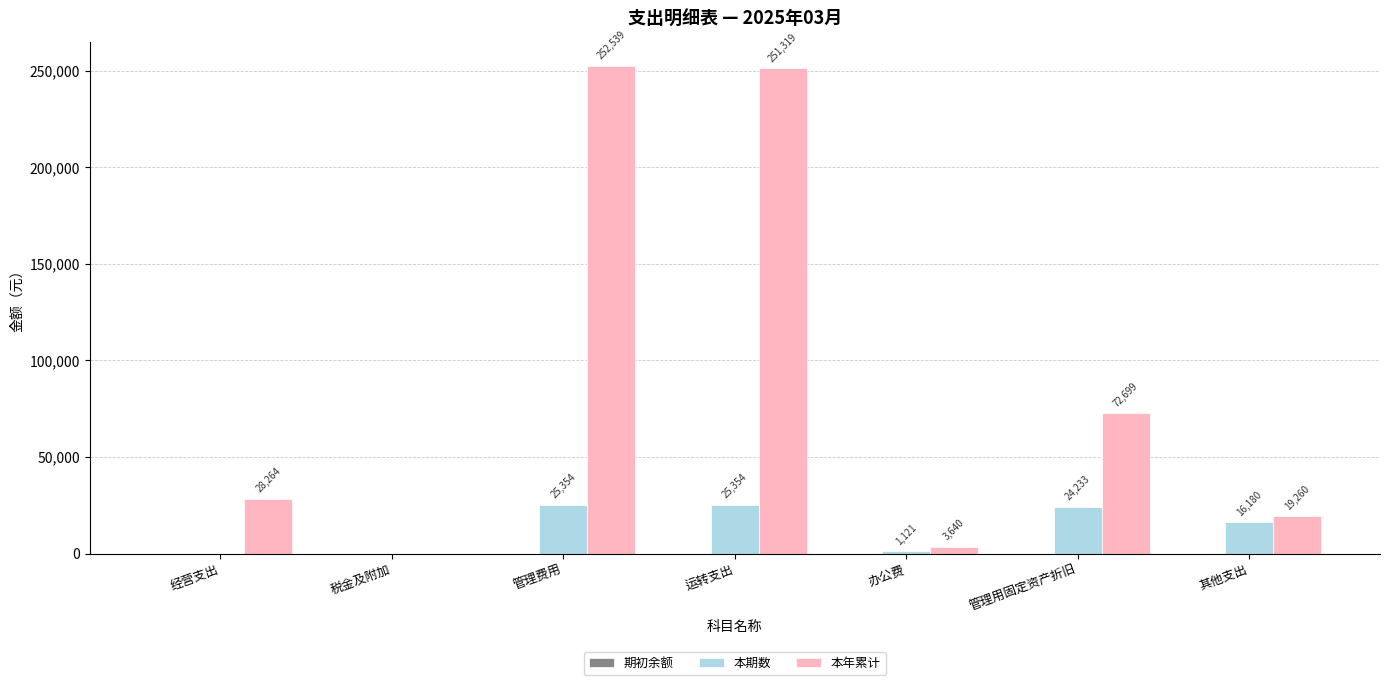

Does the chart contain stacked bars?

No